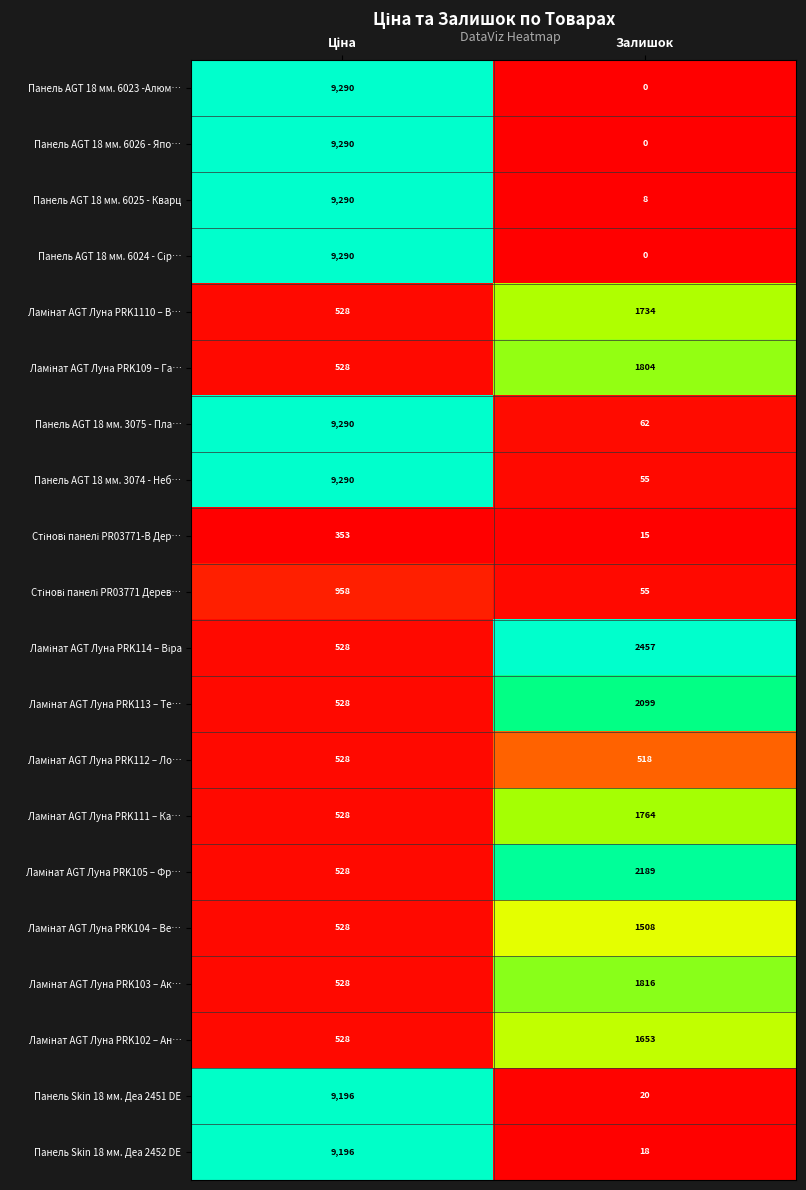

What is the sum of all Панель AGT 18 мм. 3074 - Неб… values?

9345